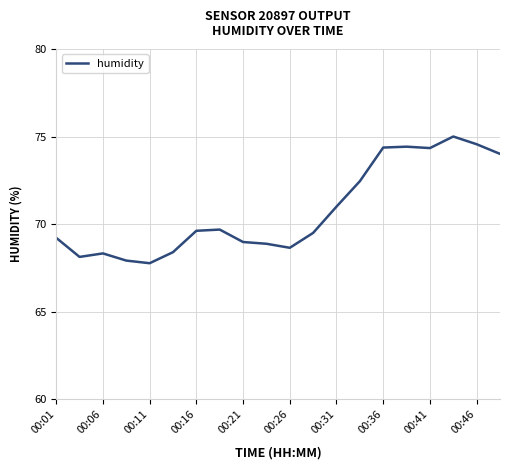

What is the maximum value shown in the chart?

75.0